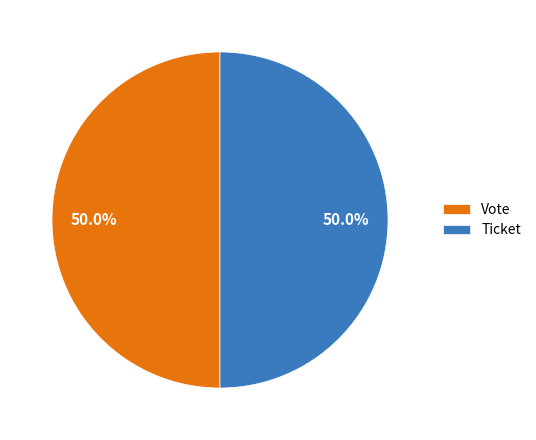

How many slices are in this pie chart?

2